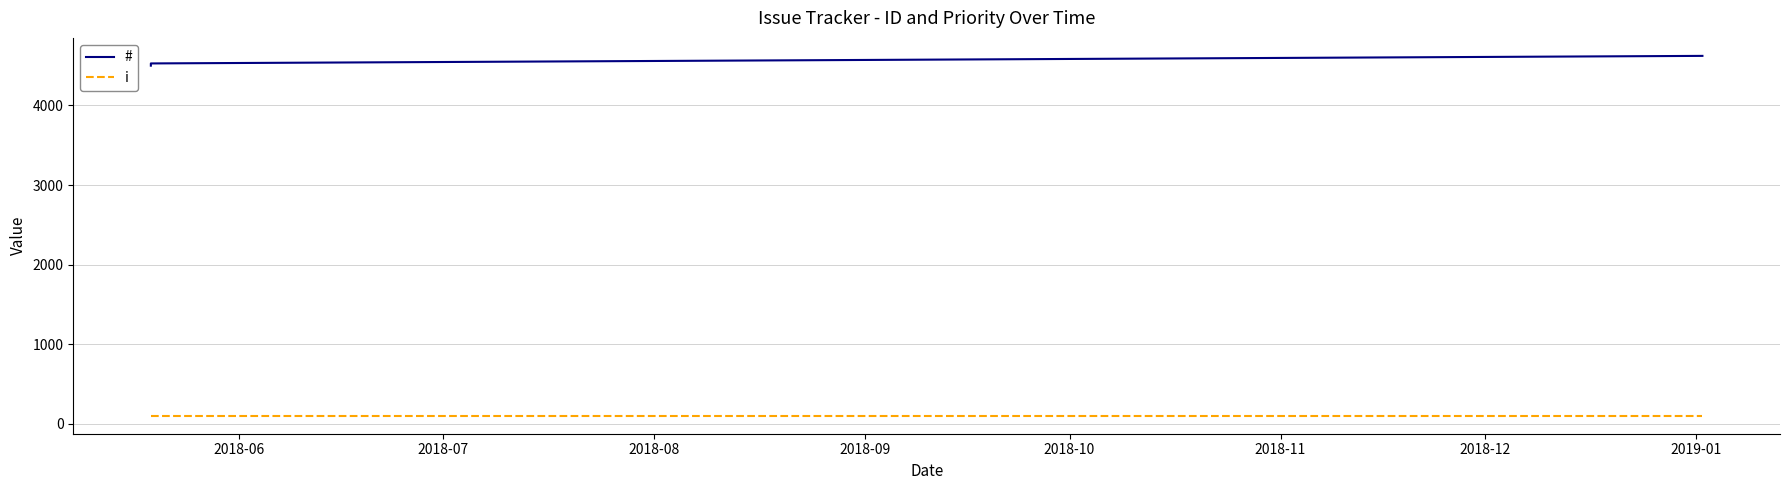

How many series are shown in this chart?

2